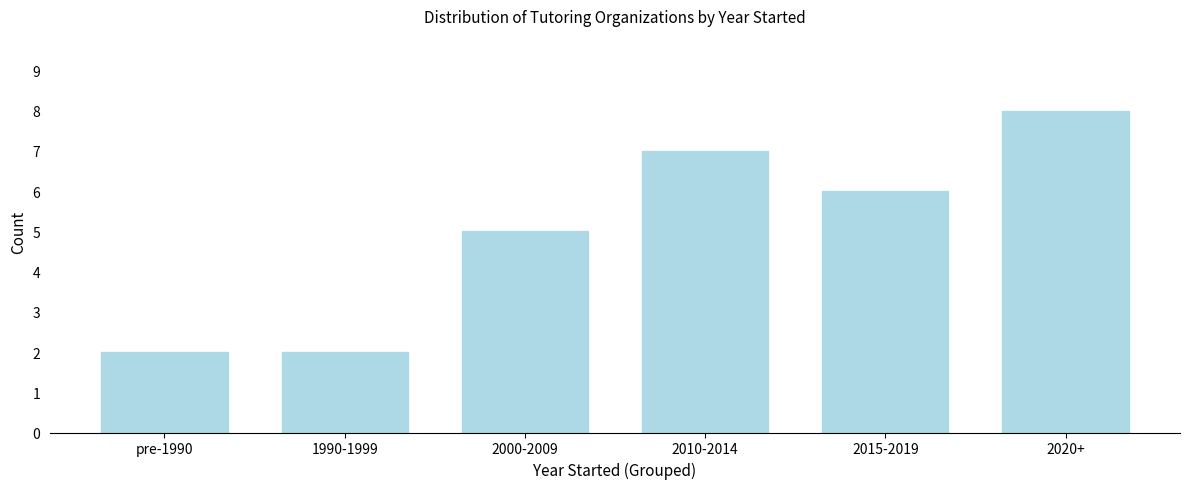

Reading left to right, extract all data points from this chart.

pre-1990=2	1990-1999=2	2000-2009=5	2010-2014=7	2015-2019=6	2020+=8